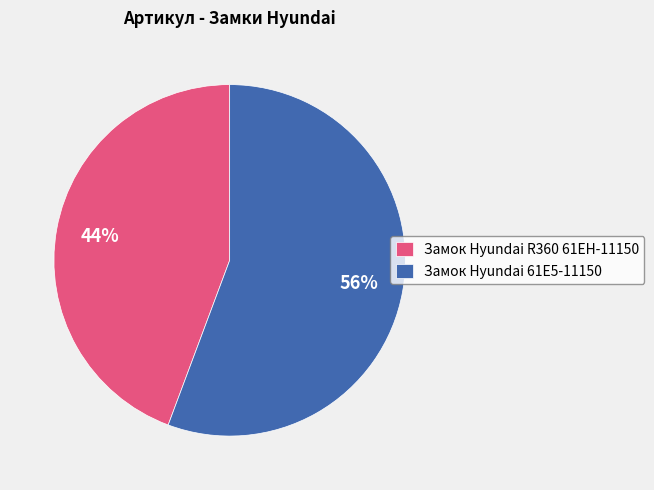

What is the ratio of the value at Замок Hyundai R360 61EH-11150 to the value at Замок Hyundai 61E5-11150?

0.8